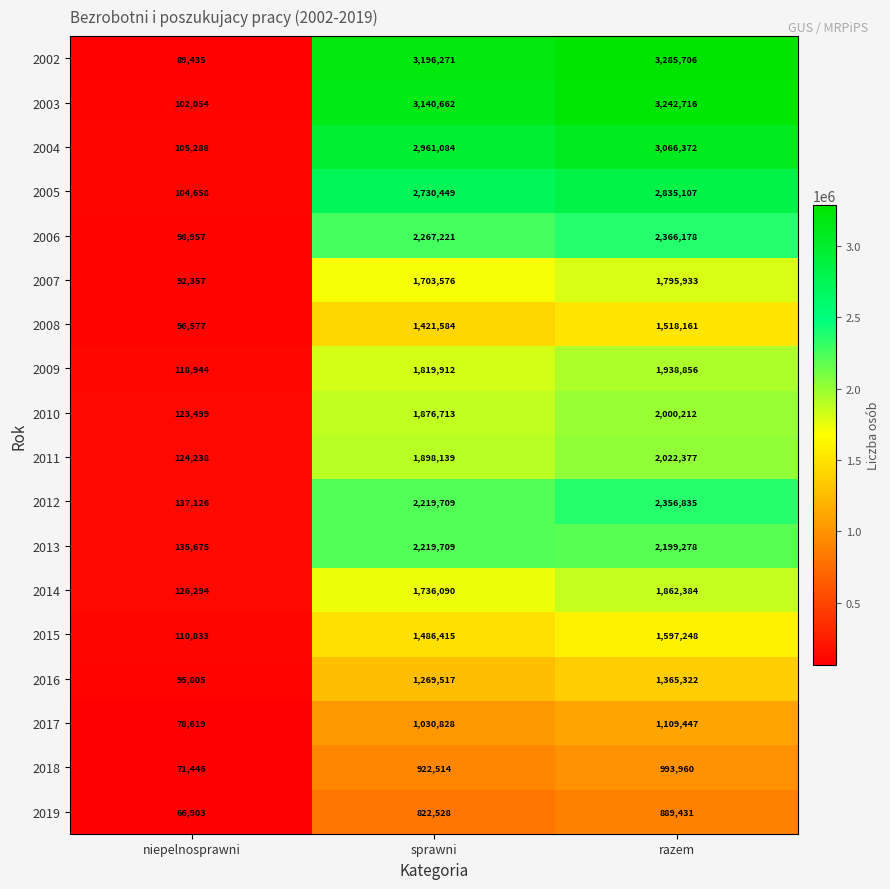

Read the 2013 value at niepelnosprawni.

135675